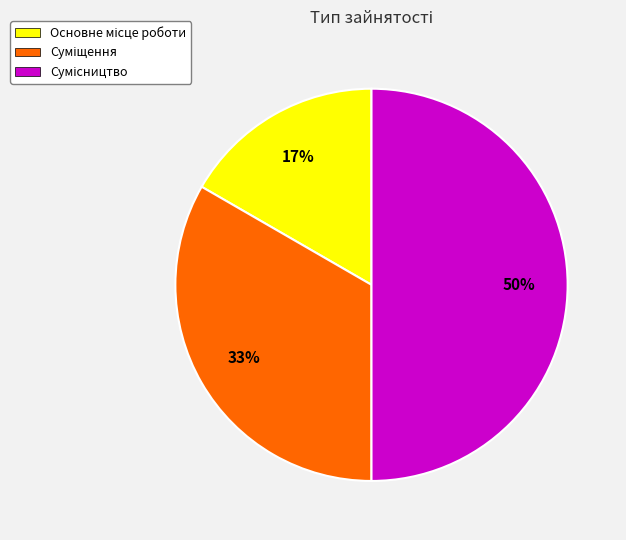

To the nearest percent, what is the difference between the largest and smallest slice percentages?

33%